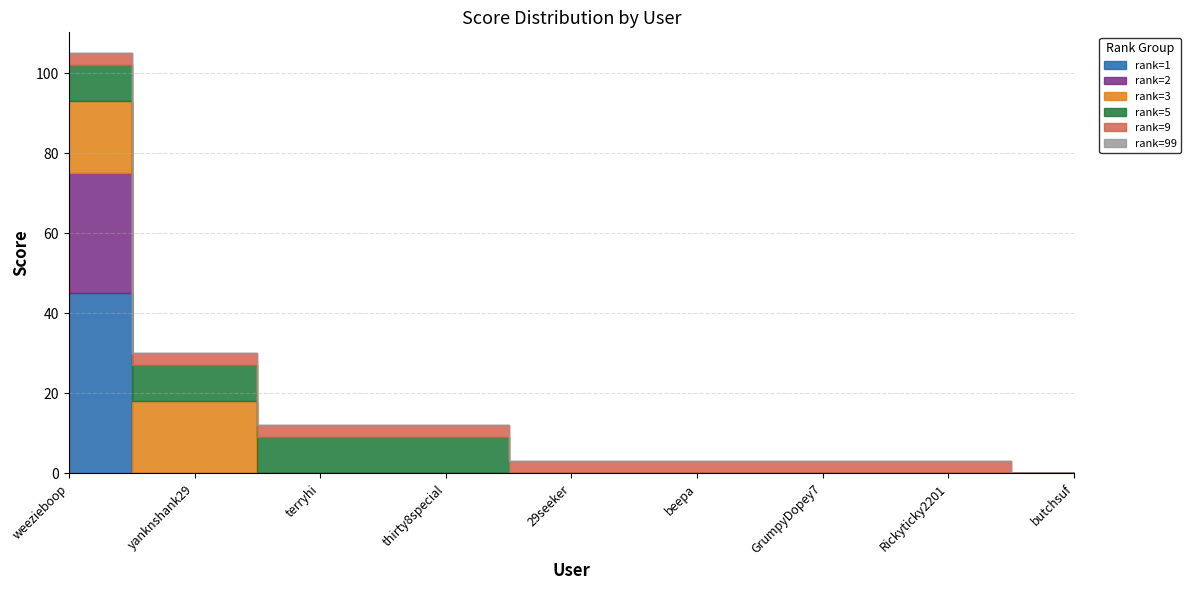

How many values in the rank=2 series exceed 0?

1